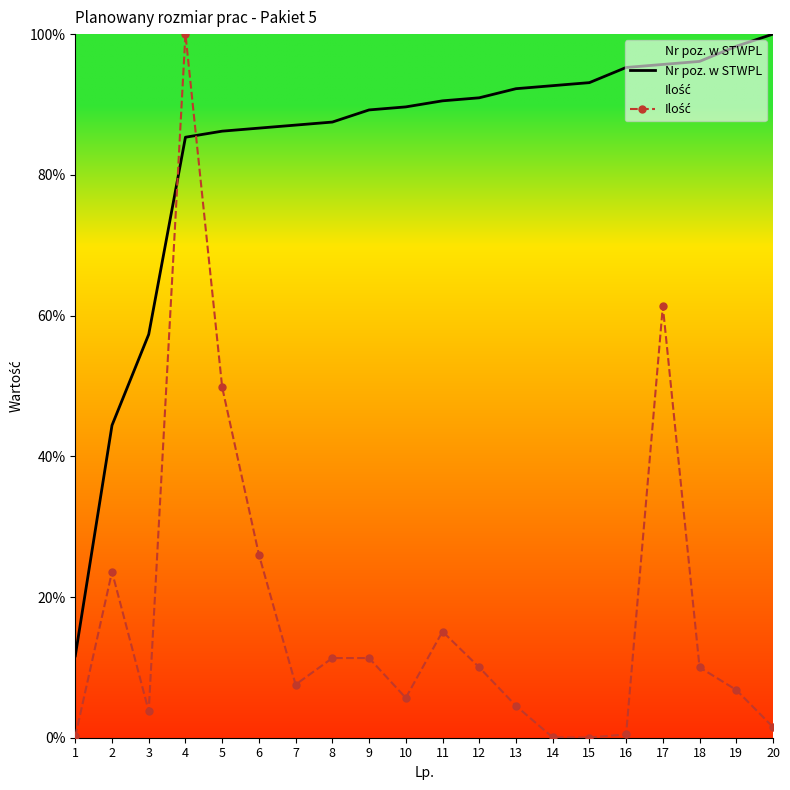

The value of Ilość at 14 is 0.1. True or false?

False